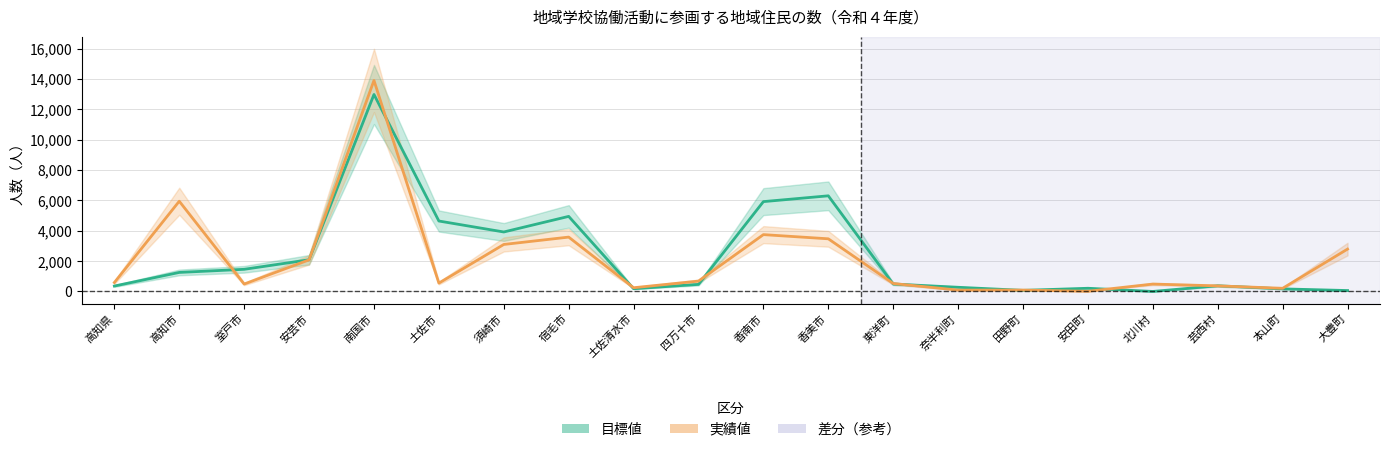

At which label does 目標値 reach its minimum?

北川村